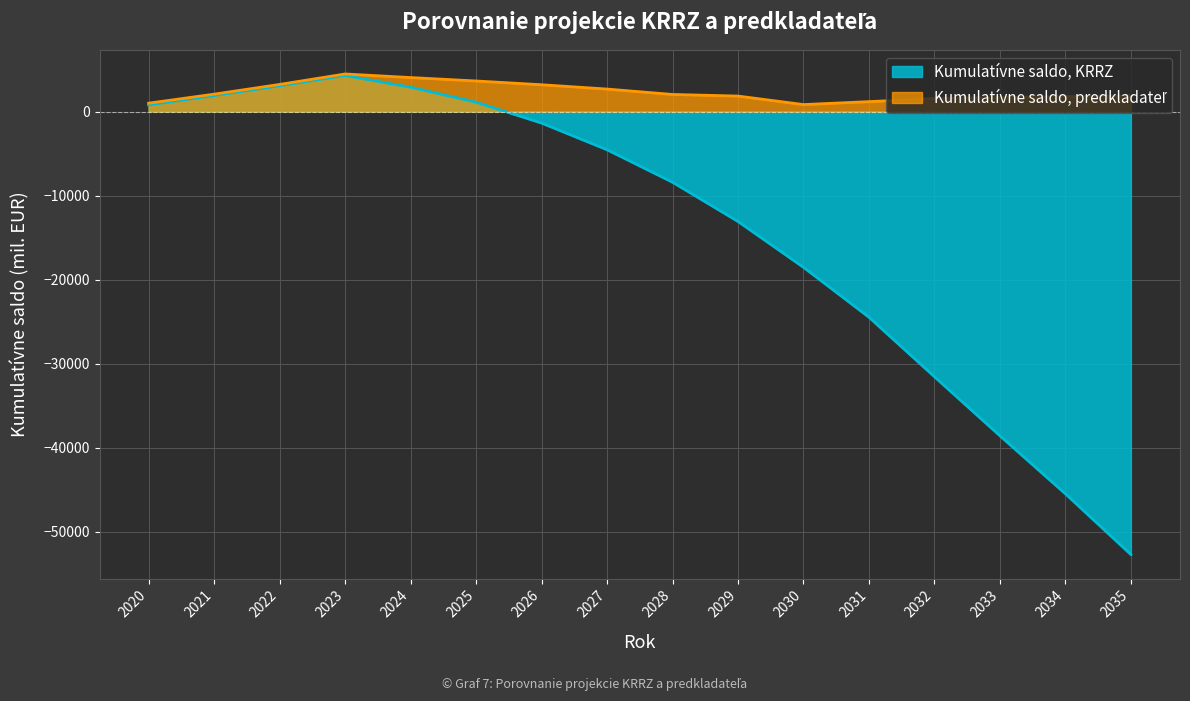

How many lines are shown in the chart?

2